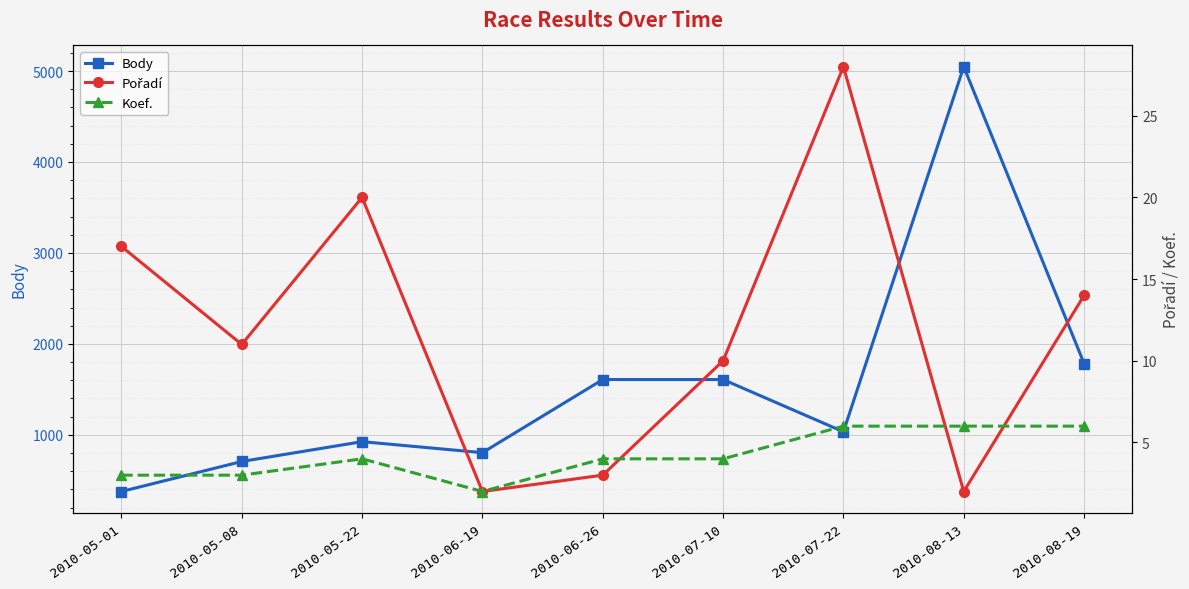

What is the difference between the highest and lowest values at 2010-08-19?

1778